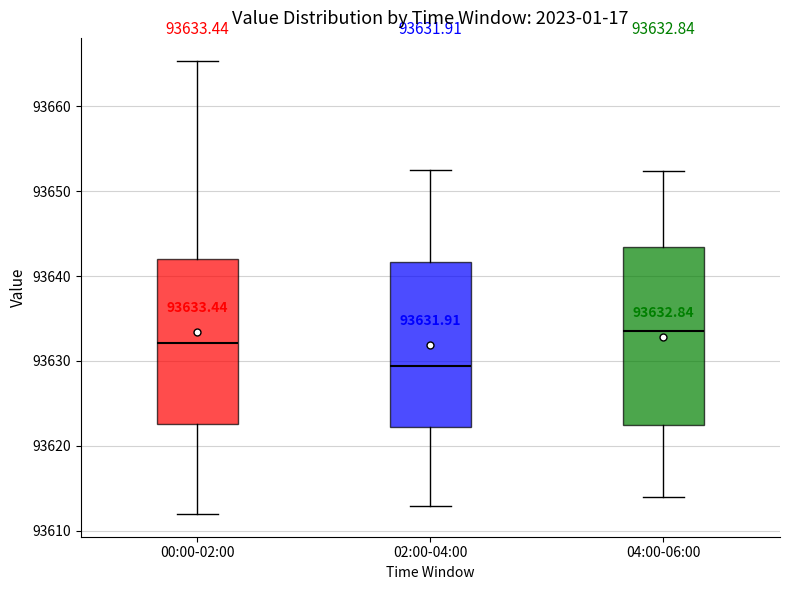

Which box has the lowest median line?

02:00-04:00